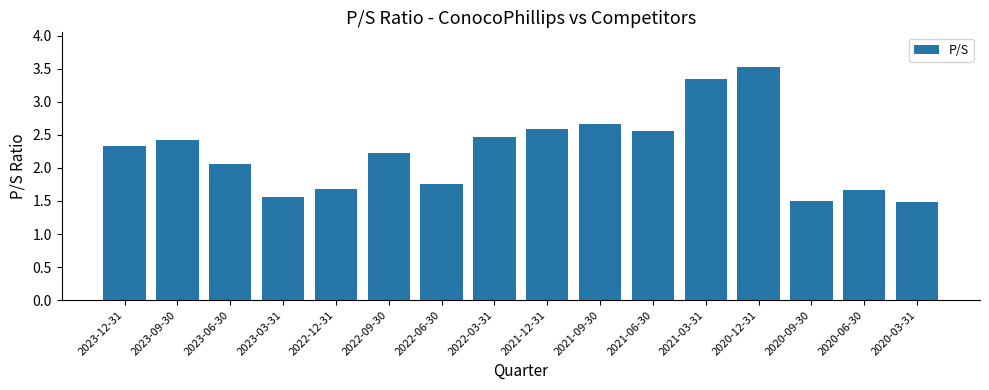

What is the ratio of the value at 2021-06-30 to the value at 2020-06-30?

1.5